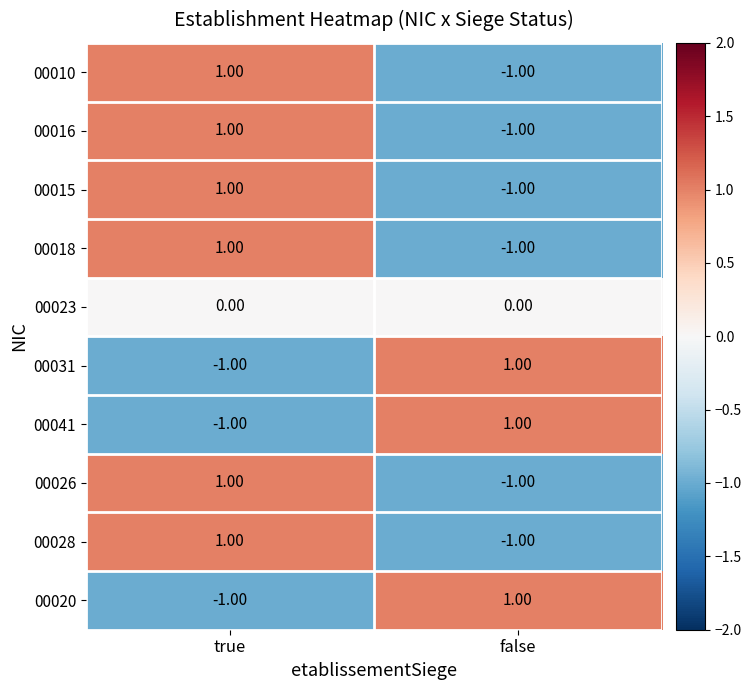

Which category has the highest value in the 00026 series?

true